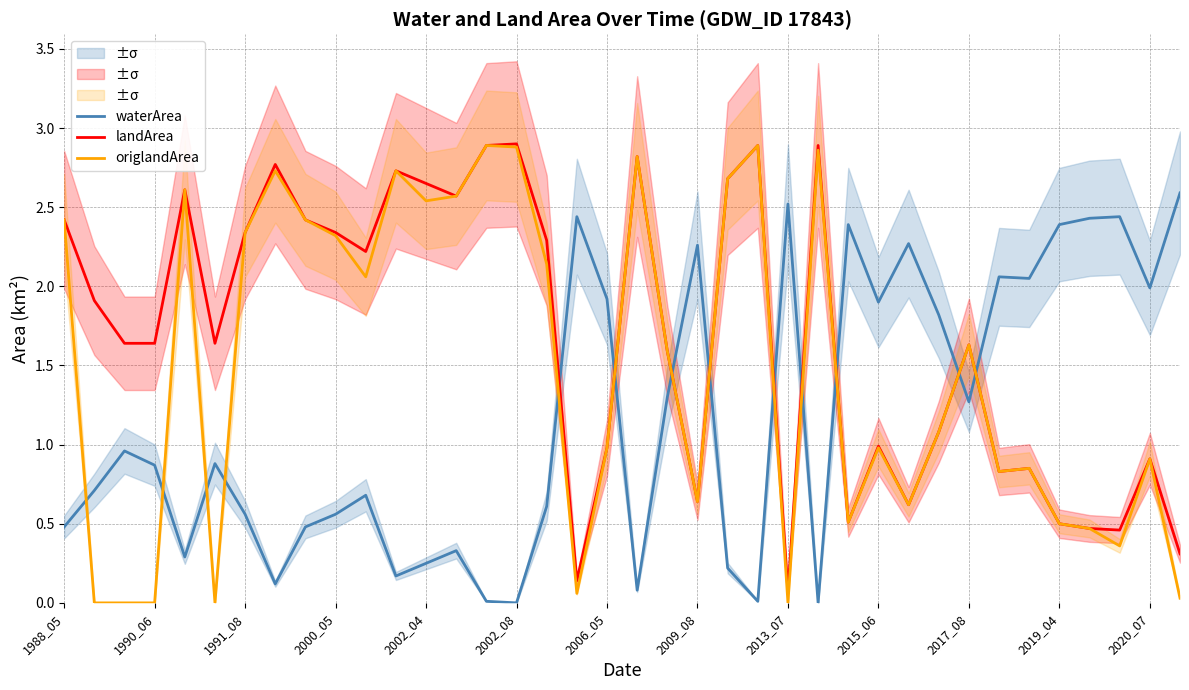

True or false: landArea and waterArea intersect in this chart.

True